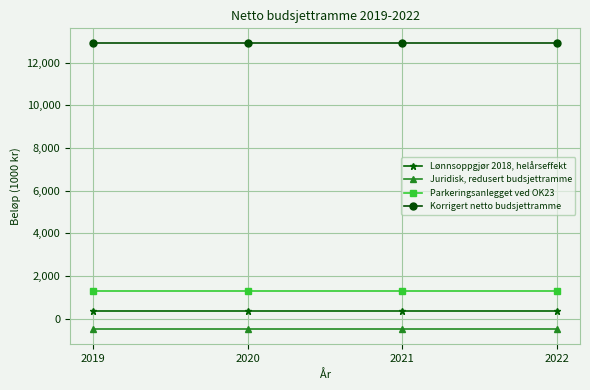

True or false: Parkeringsanlegget ved OK23 and Lønnsoppgjør 2018, helårseffekt intersect in this chart.

False